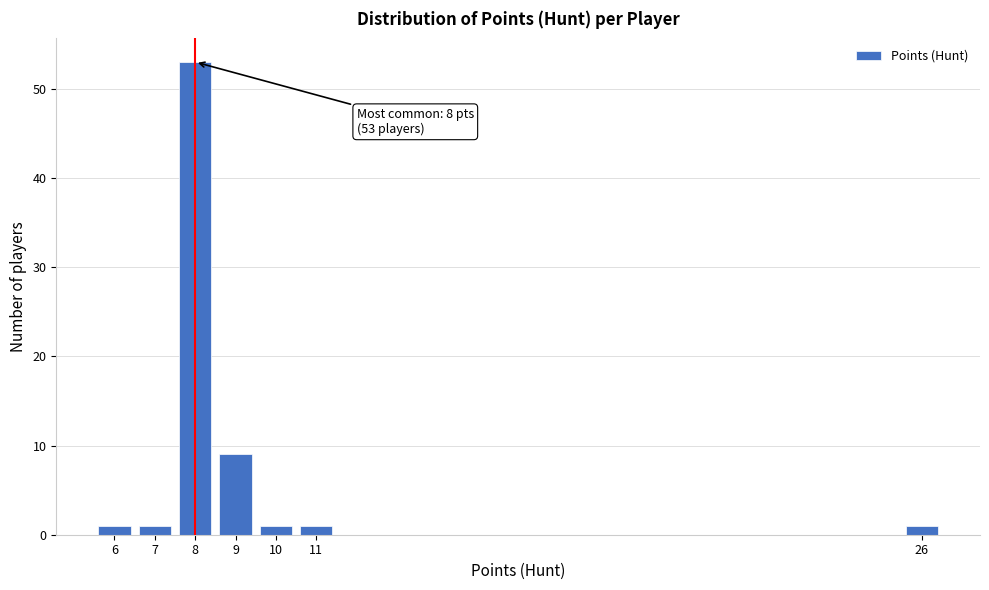

Reading left to right, what are all the values shown in this chart?

6=1	7=1	8=53	9=9	10=1	11=1	26=1